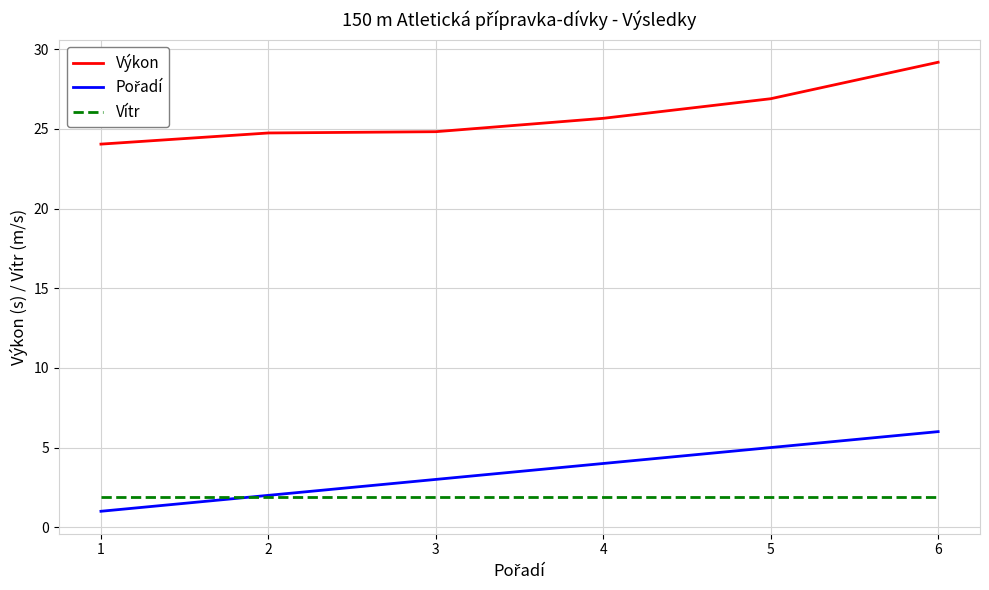

Which series has the largest total across all categories?

Výkon